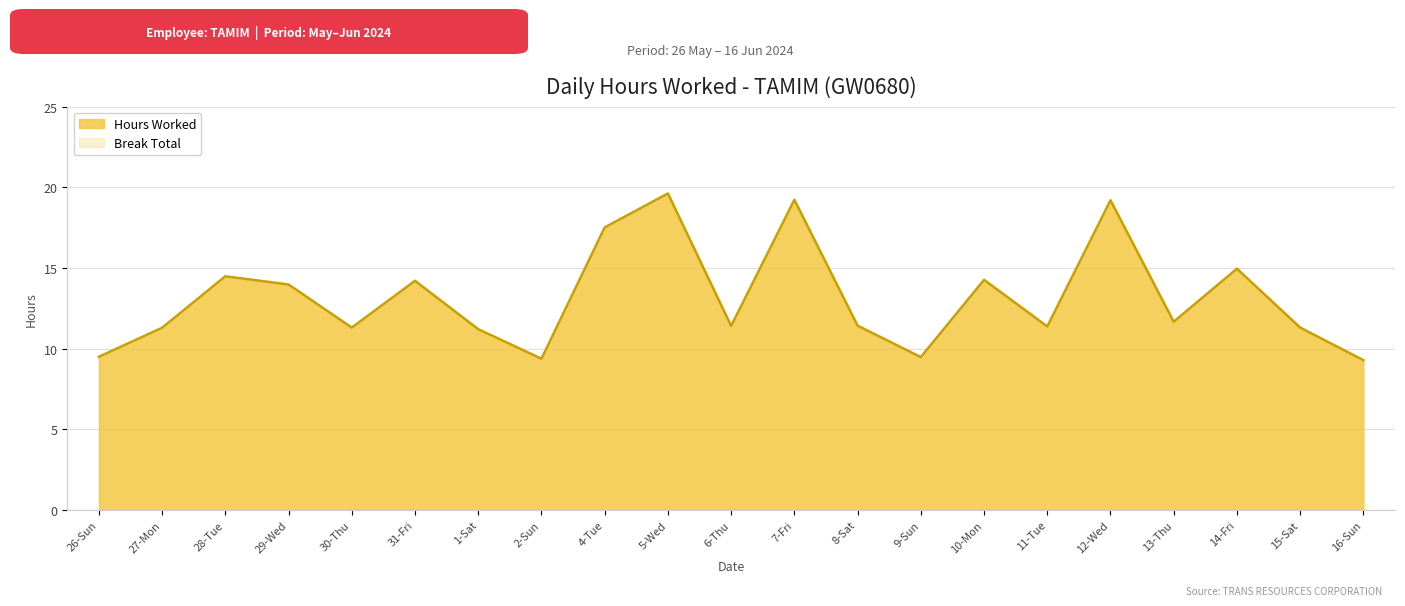

What is the label of the 12th point from the left?

7-Fri